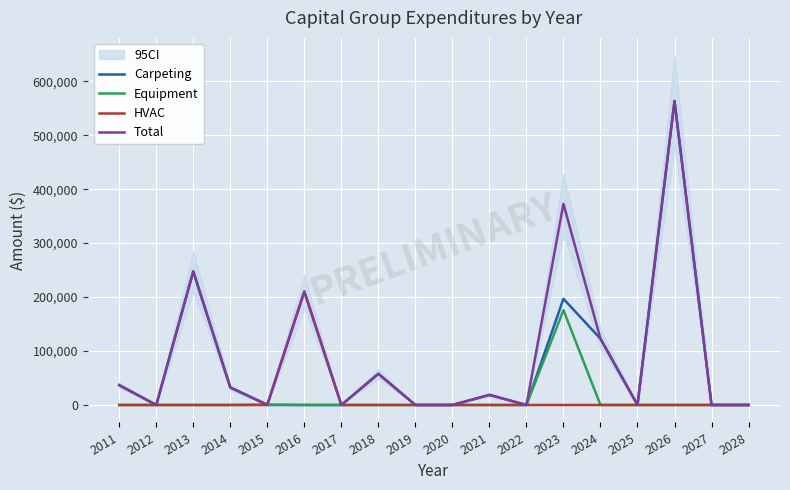

How many interior local peaks does the Equipment series have?

2